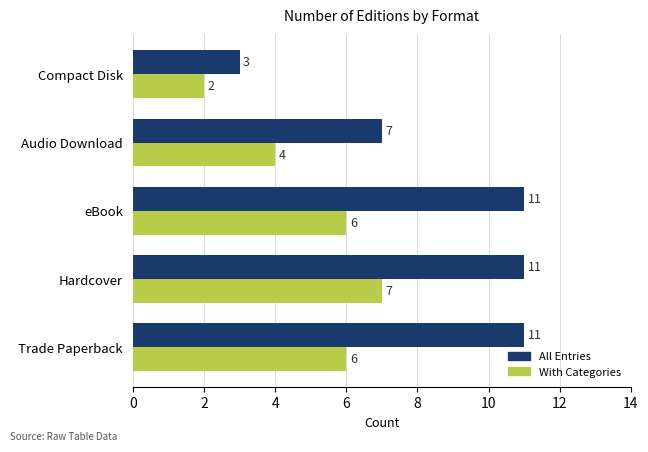

What is the difference between the highest and lowest values at Hardcover?

4